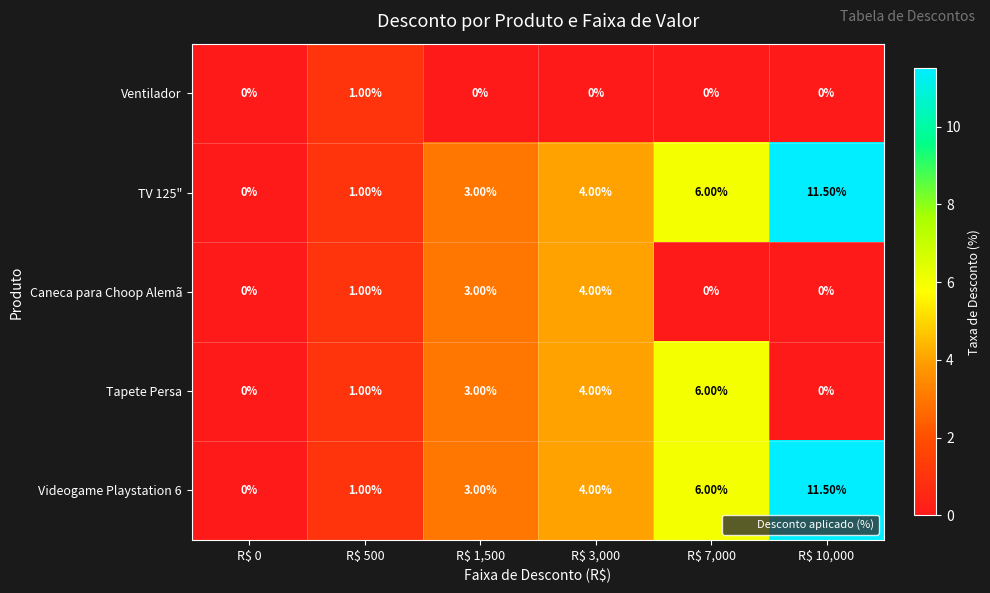

What is the difference between the maximum and minimum values in the Videogame Playstation 6 series?

11.5